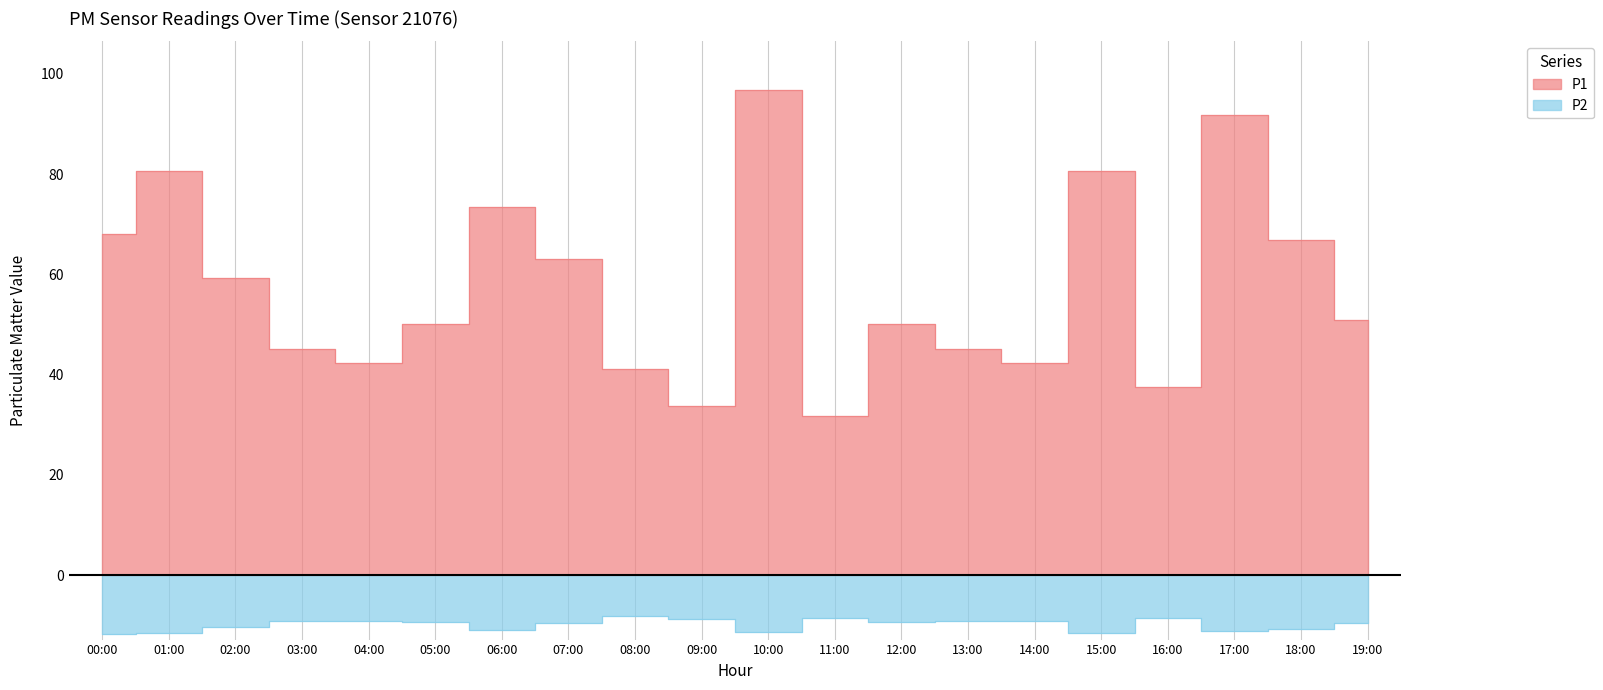

What is the difference between the P1 values at 08:00 and 15:00?

39.4